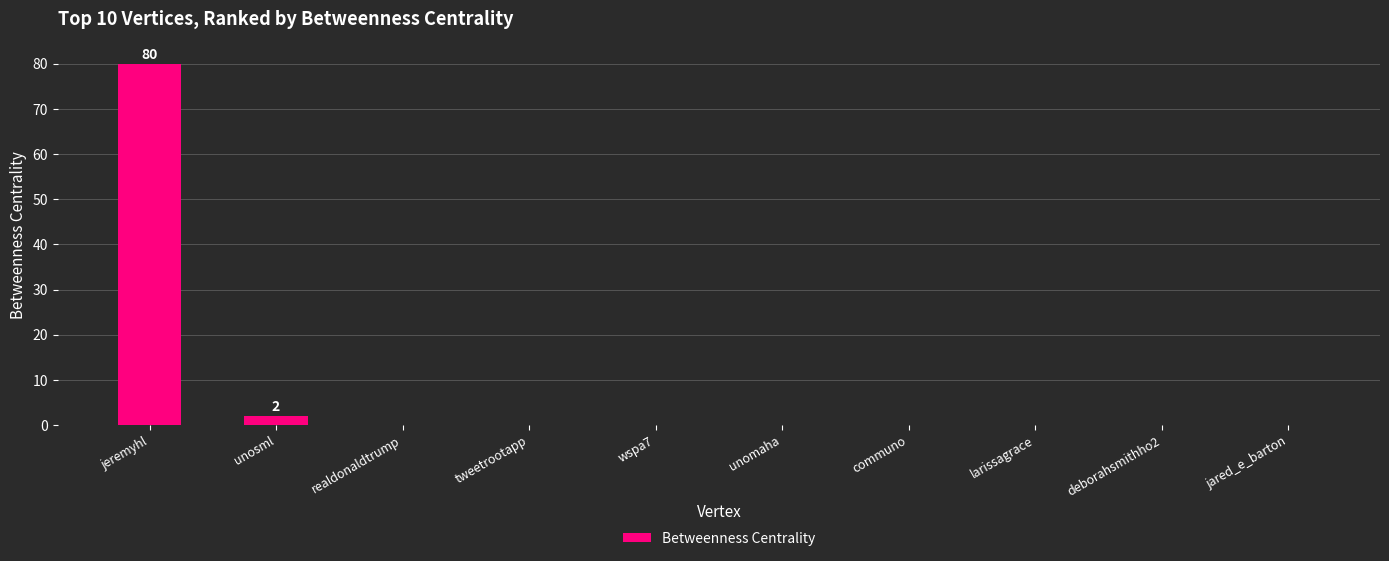

What is the maximum value shown in the chart?

80